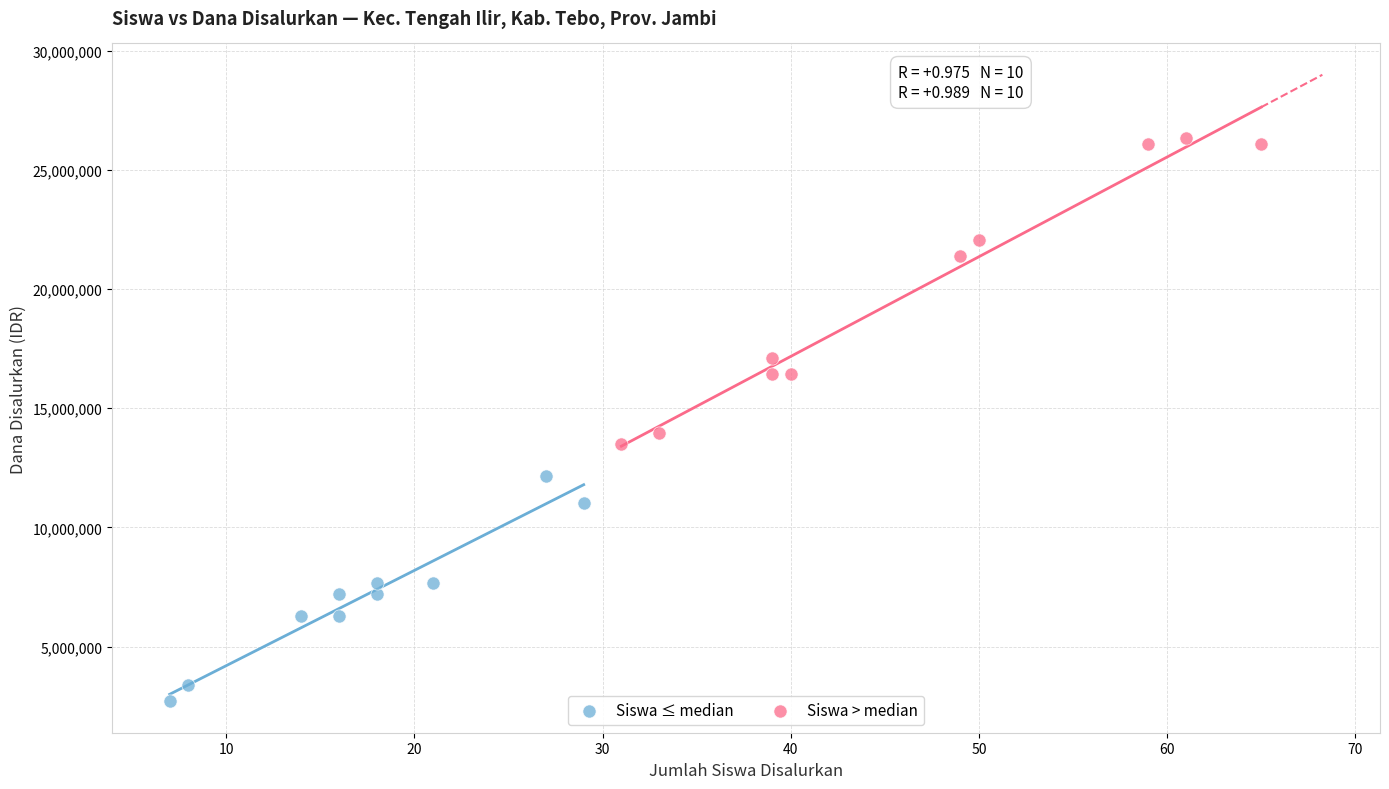

Which series reaches the maximum Y coordinate?

Siswa > median